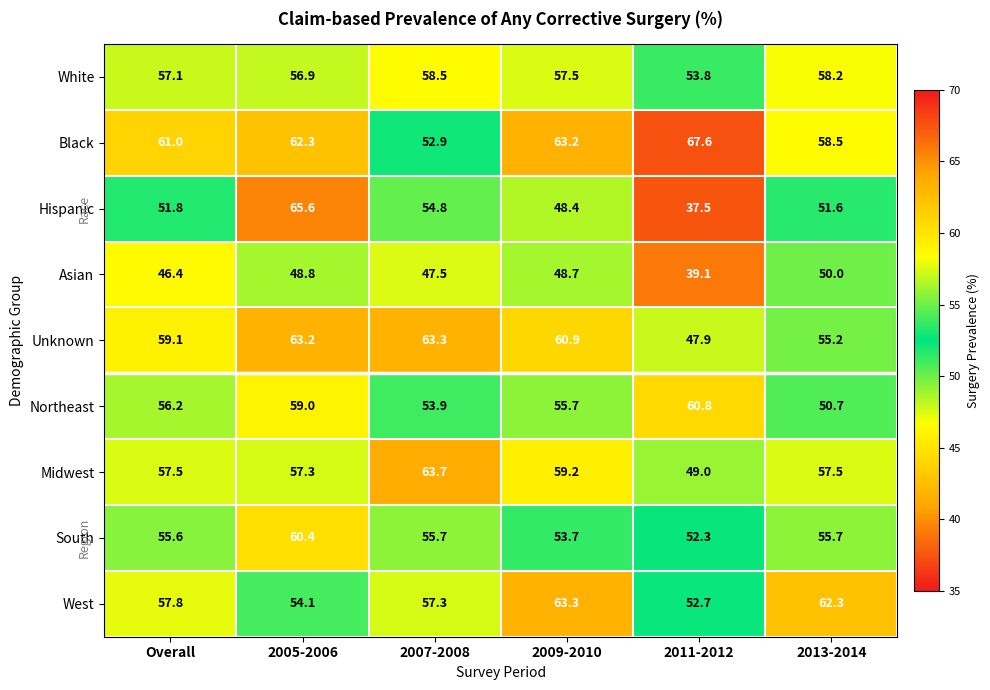

The value of Midwest at 2005-2006 is 57.3. True or false?

True